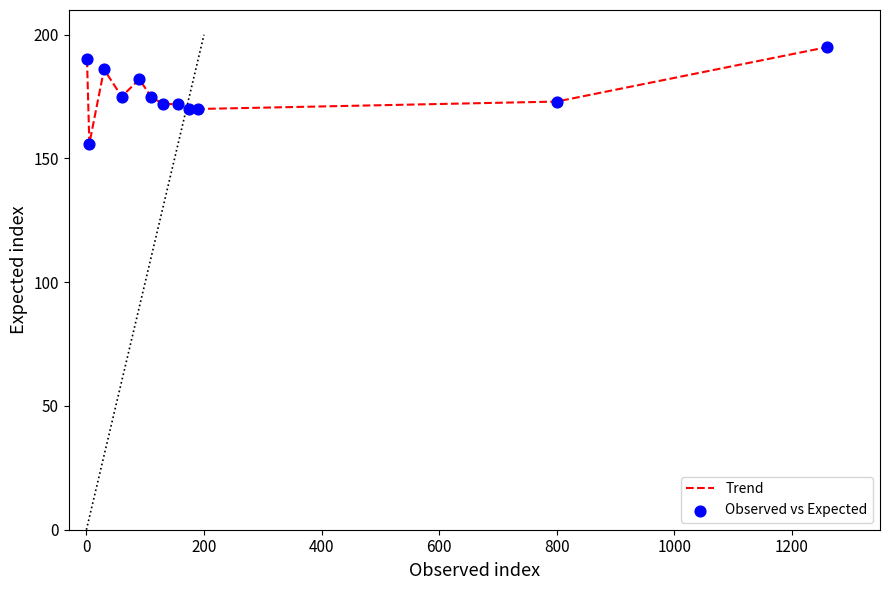

What is the minimum value shown in the chart?

156